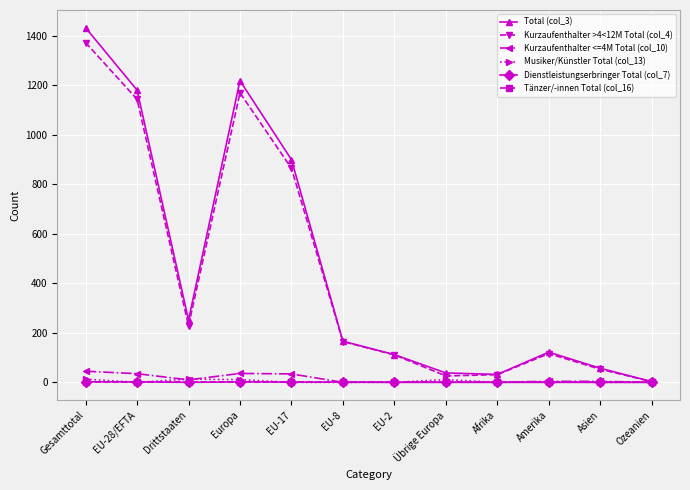

What is the total value across all series at Afrika?

64